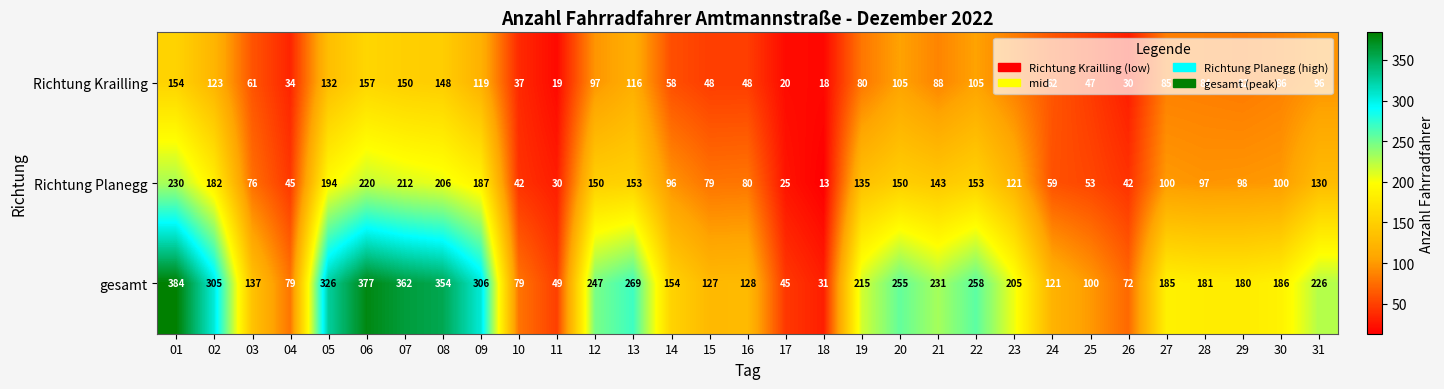

What is the total value across all series at 16?

256